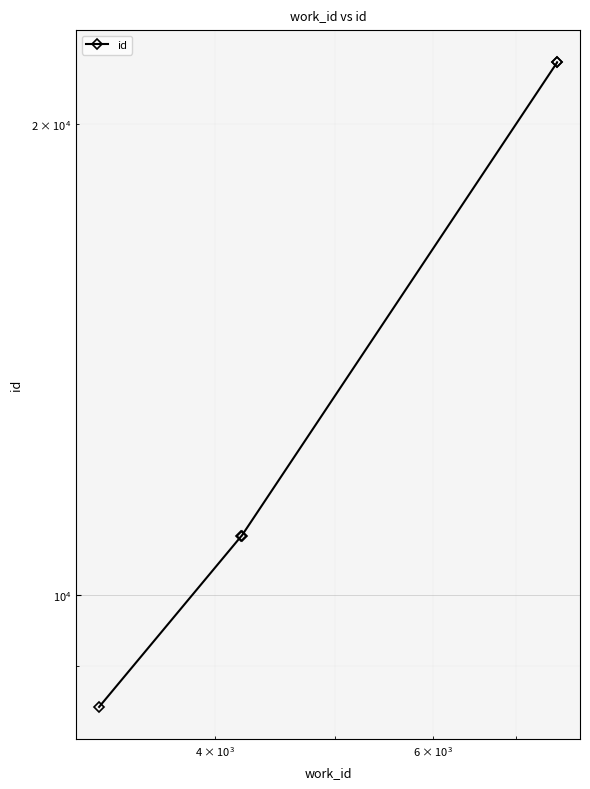

What is the difference between the maximum and minimum values?

13432